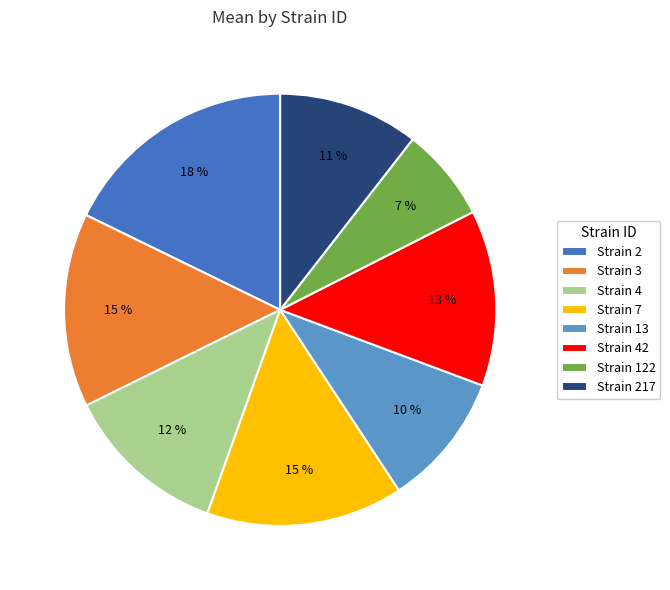

Which has a higher value, Strain 122 or Strain 42?

Strain 42